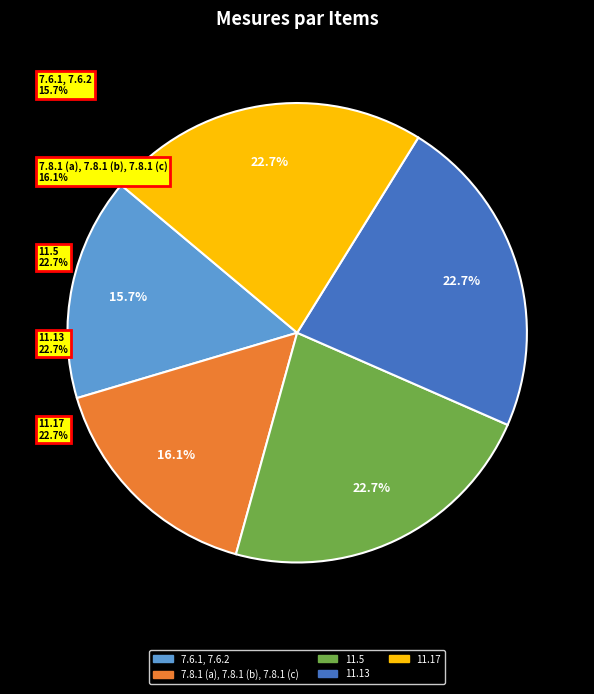

How many segments does this pie chart have?

5